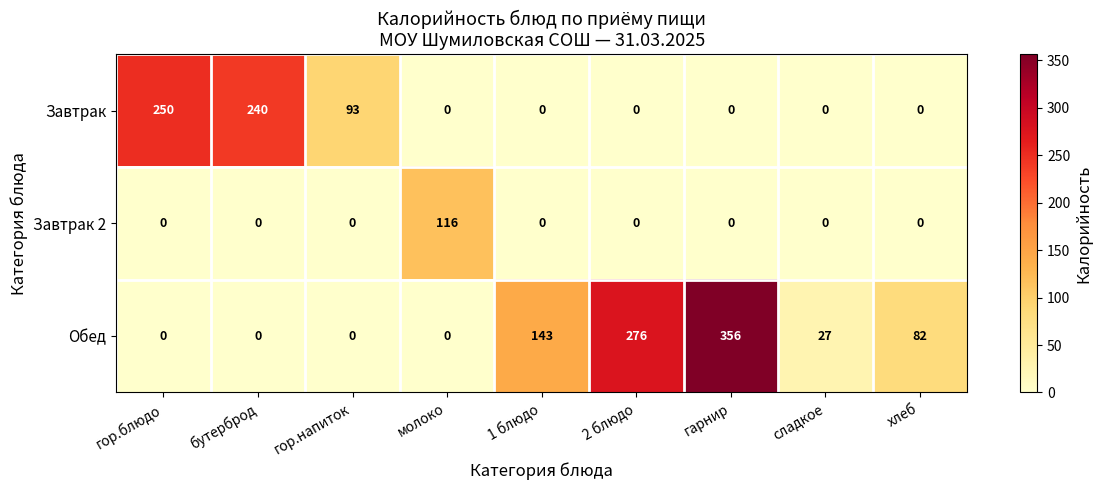

How many categories are shown in the chart?

9